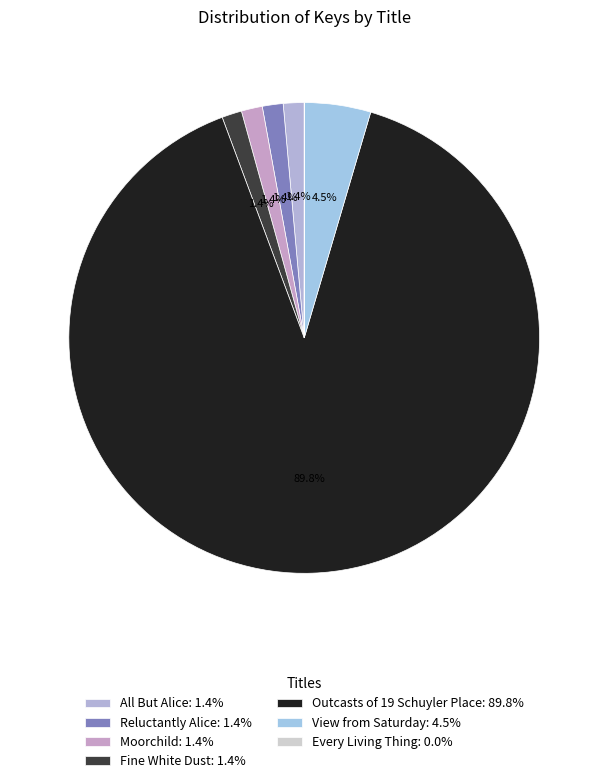

What portion of the pie excludes View from Saturday?

95.5%